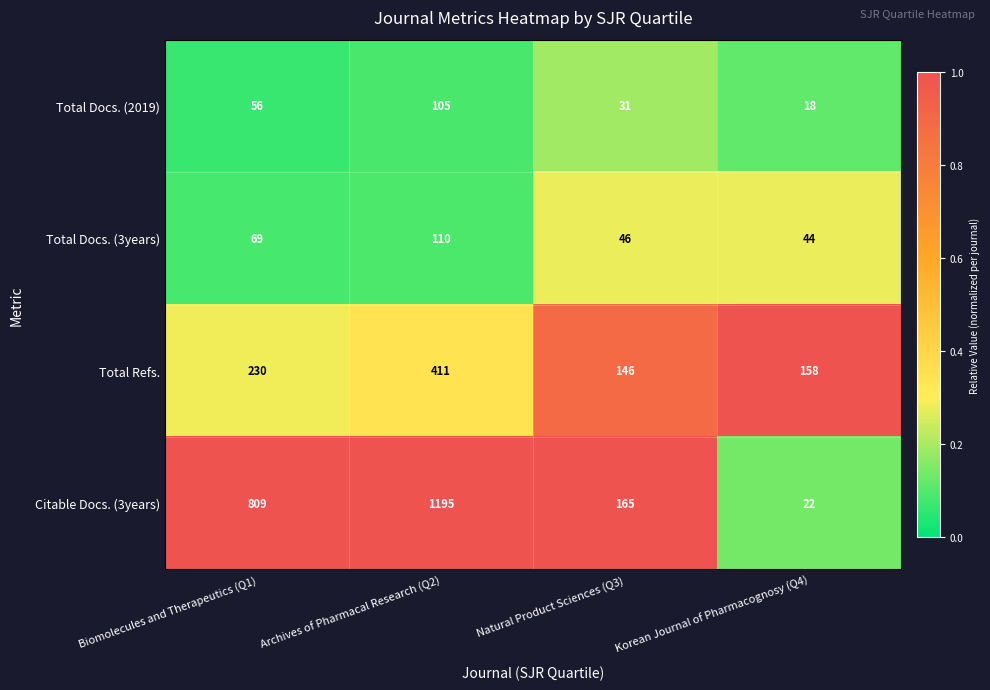

The Total Refs. series shows 205 at Natural Product Sciences (Q3). True or false?

False